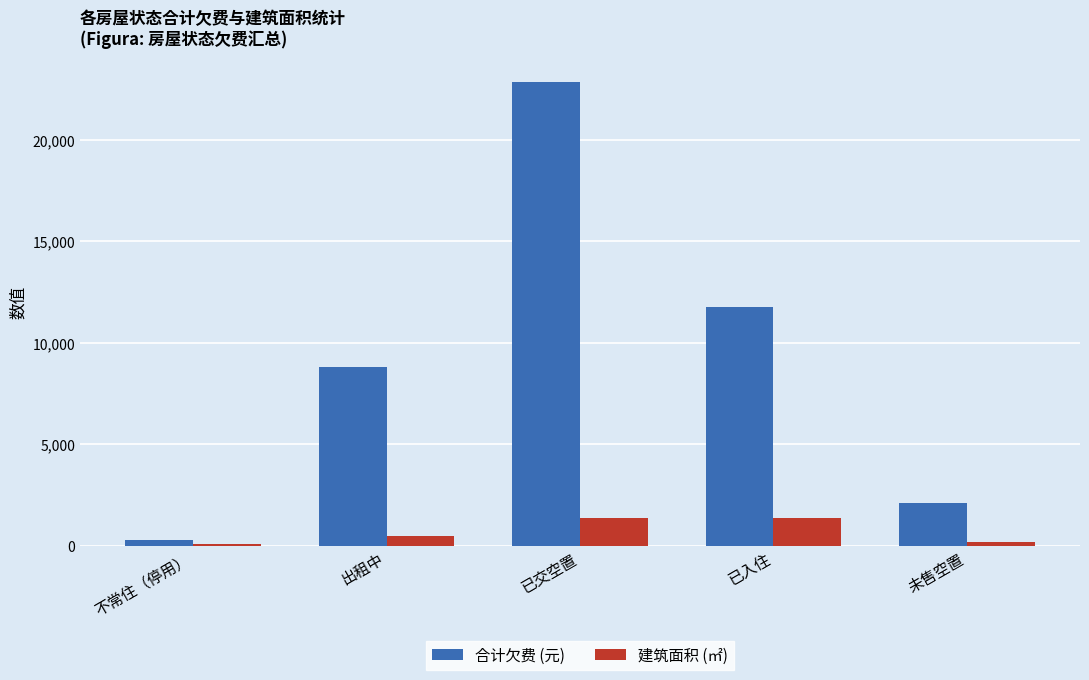

At which category is the sum across all series the highest?

已交空置